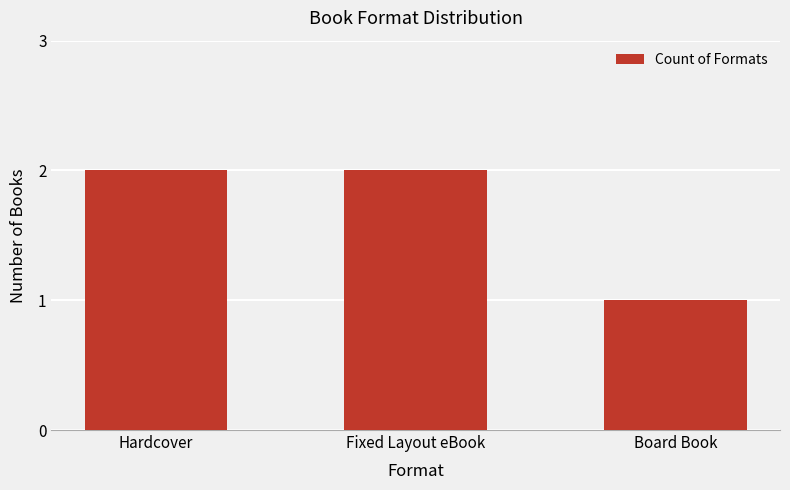

Approximately how many times larger is the value at Hardcover compared to Fixed Layout eBook?

1.0